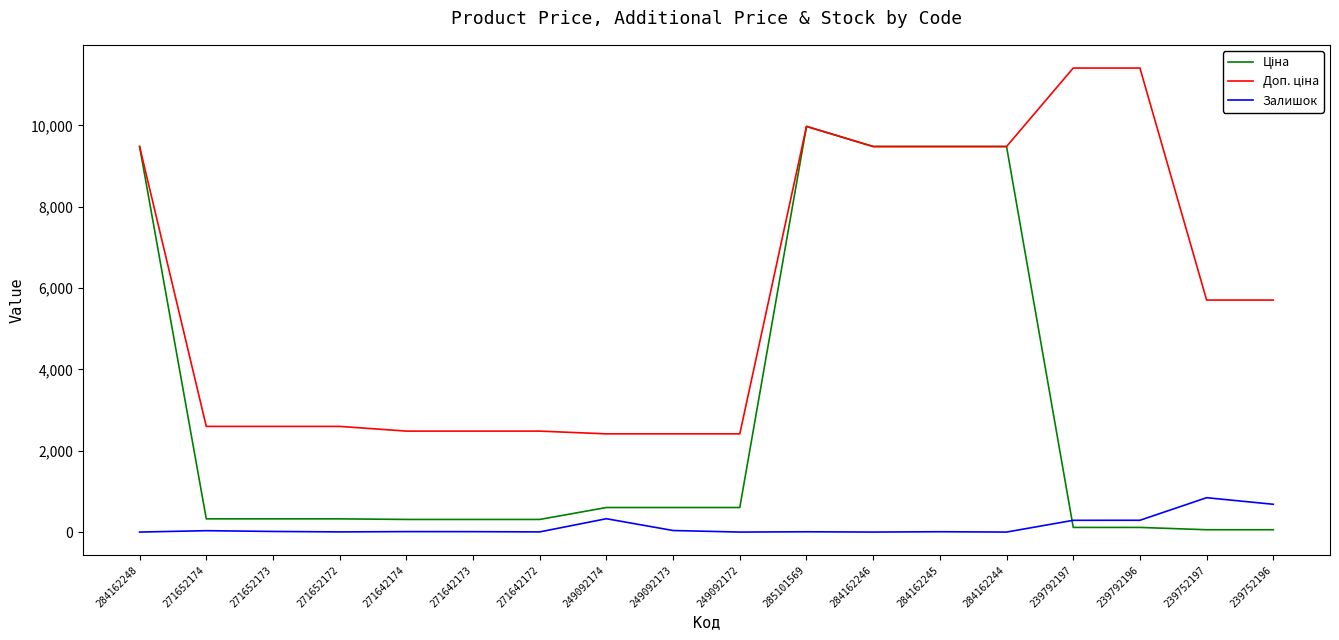

Is it true that Залишок equals 8.0 at 284162245?

True